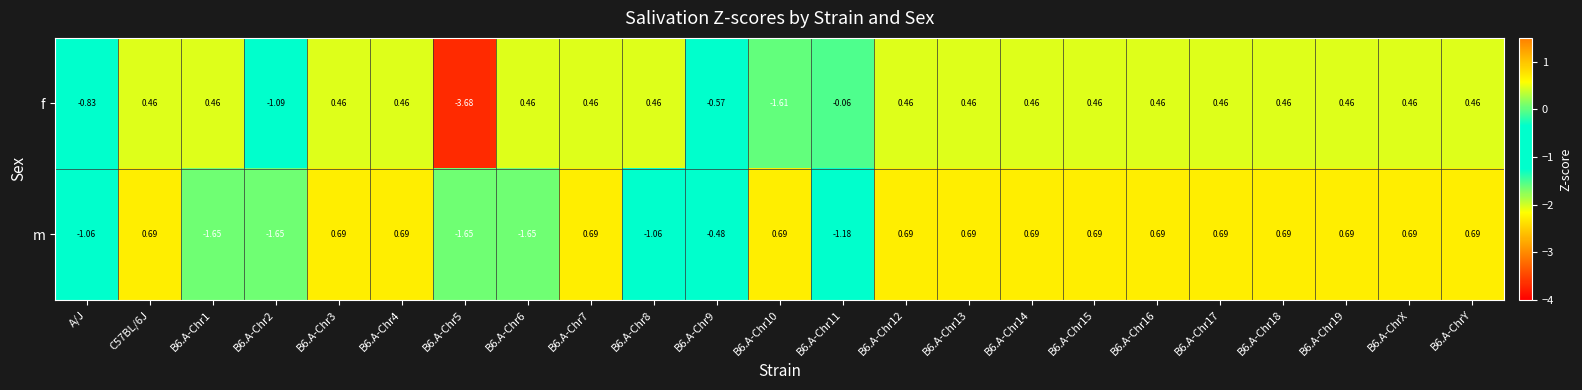

List the series in order of their peak value, lowest first.

f, m